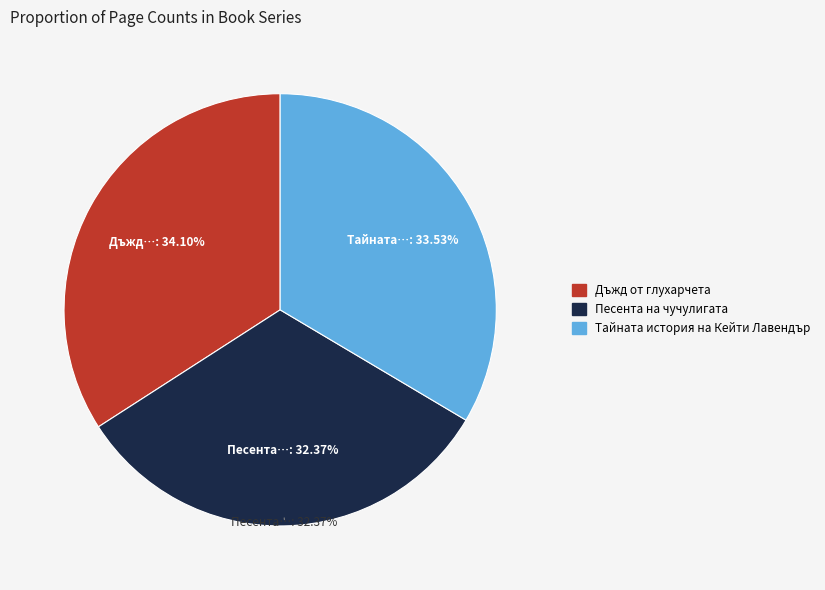

Between Дъжд от глухарчета and Тайната история на Кейти Лавендър, which is larger?

Дъжд от глухарчета